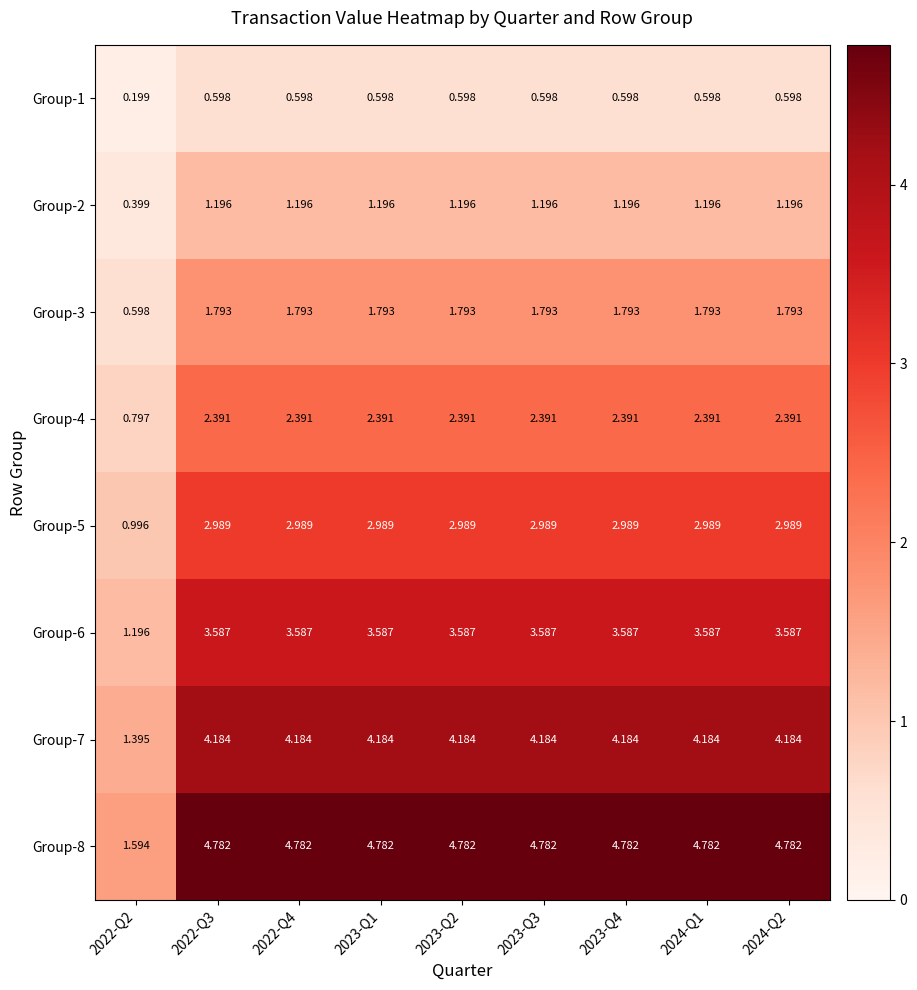

Is the value of Group-2 at 2023-Q3 greater than the value of Group-6 at 2022-Q4?

No